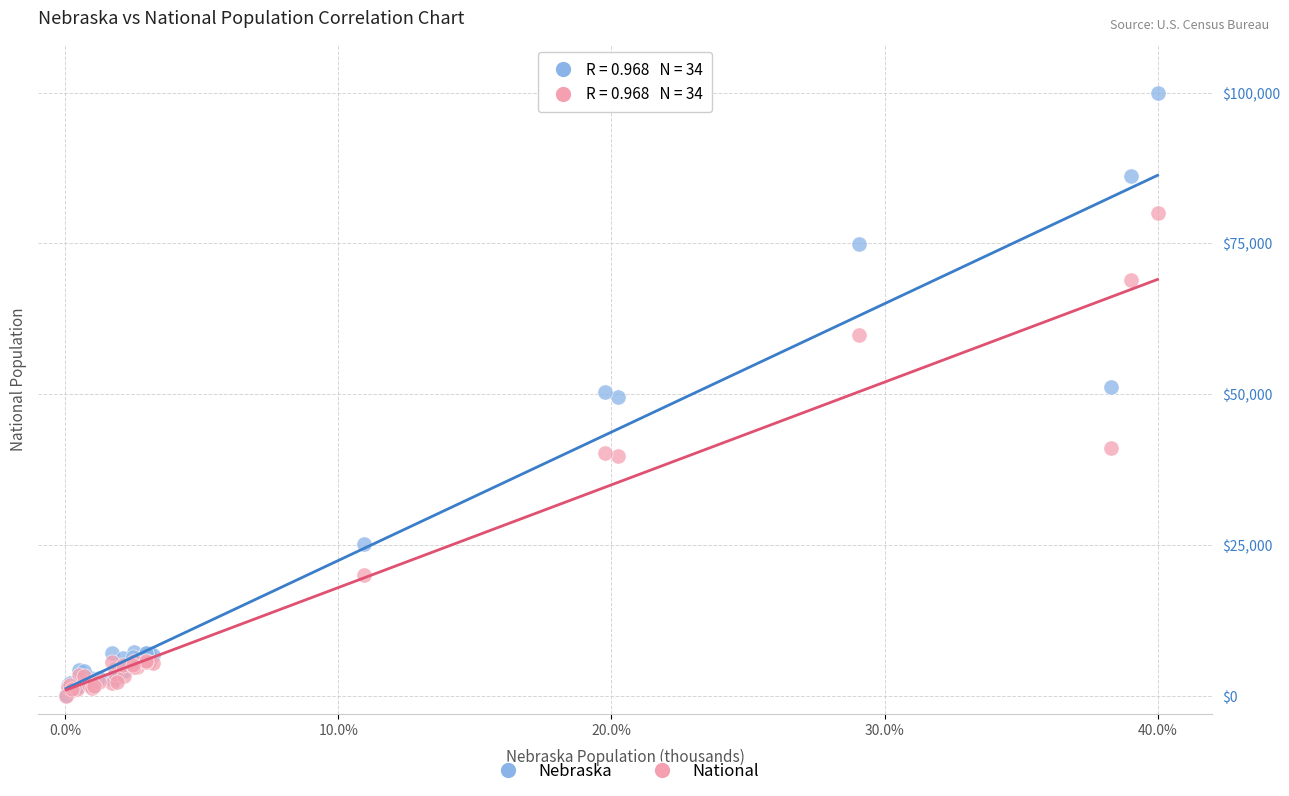

What are all the series names shown in the legend?

Nebraska, National